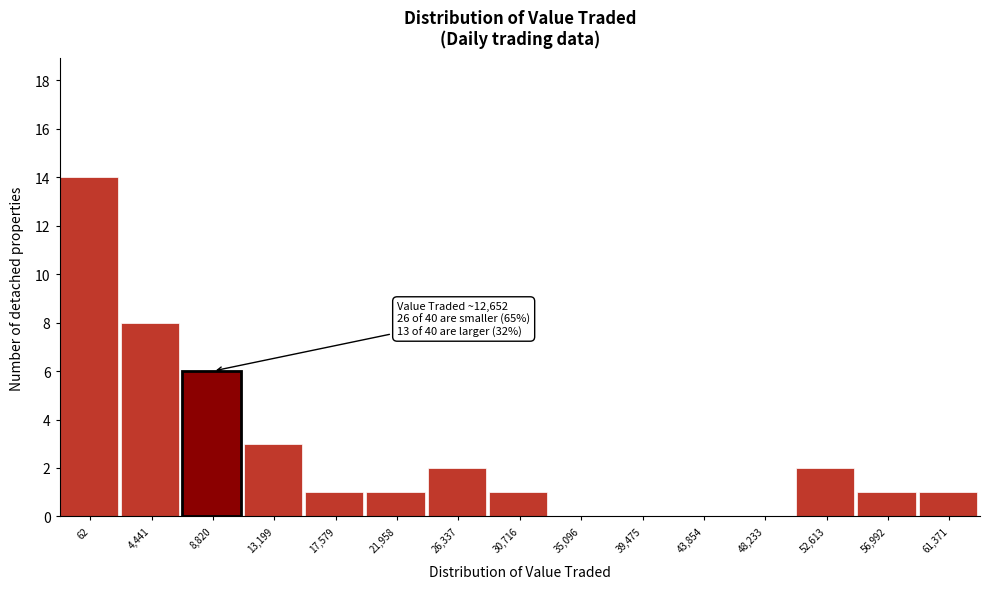

Reading right to left, list all the values displayed in this chart.

61,371=1	56,992=1	52,613=2	48,233=0	43,854=0	39,475=0	35,096=0	30,716=1	26,337=2	21,958=1	17,579=1	13,199=3	8,820=6	4,441=8	62=14